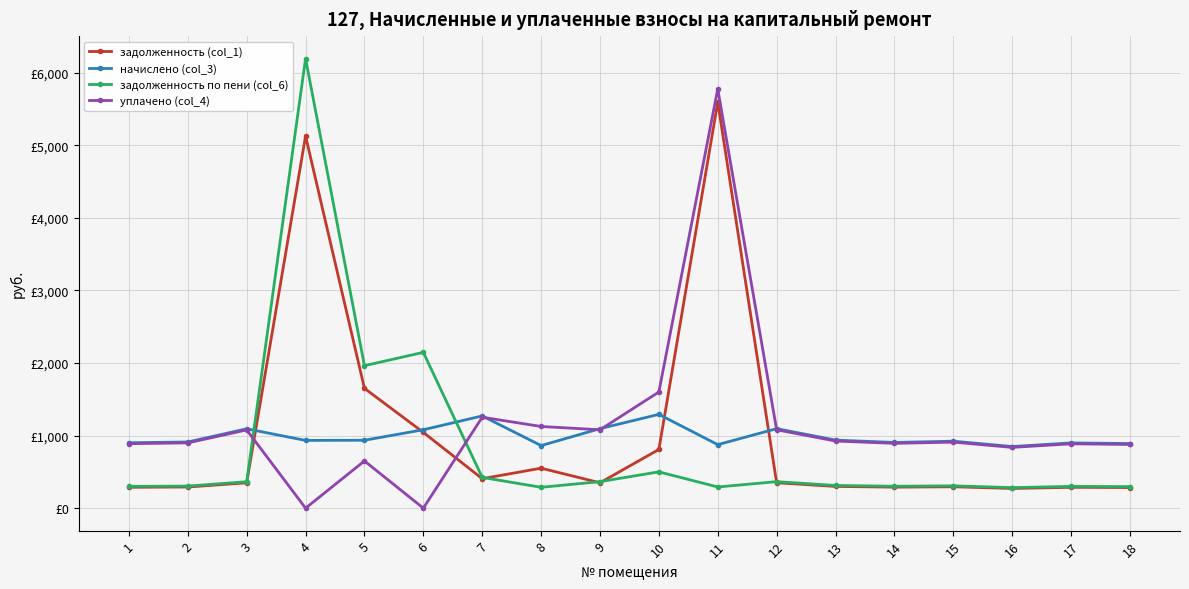

Reading left to right, extract all data points from this chart.

задолженность (col_1): 1=287.7	2=291.2	3=349.1	4=5125.3	5=1650.3	6=1043.5	7=405.7	8=550.6	9=349.5	10=808.4	11=5593.2	12=349.8	13=299.5	14=289.1	15=294.6	16=271.2	17=287.0	18=284.3
начислено (col_3): 1=900.7	2=911.5	3=1093.0	4=933.1	5=935.3	6=1080.0	7=1270.1	8=861.8	9=1095.1	10=1291.7	11=874.8	12=1095.1	13=937.4	14=905.0	15=922.3	16=848.9	17=898.6	18=889.9
задолженность по пени (col_6): 1=300.2	2=303.8	3=364.3	4=6192.5	5=1962.6	6=2145.9	7=423.4	8=287.3	9=365.0	10=500.1	11=291.6	12=365.0	13=312.5	14=301.7	15=307.4	16=283.0	17=299.5	18=296.6
уплачено (col_4): 1=888.2	2=898.9	3=1077.8	4=0.0	5=650.0	6=0.0	7=1252.4	8=1125.2	9=1079.6	10=1600.0	11=5774.1	12=1079.9	13=924.4	14=892.5	15=909.5	16=837.1	17=886.1	18=877.6